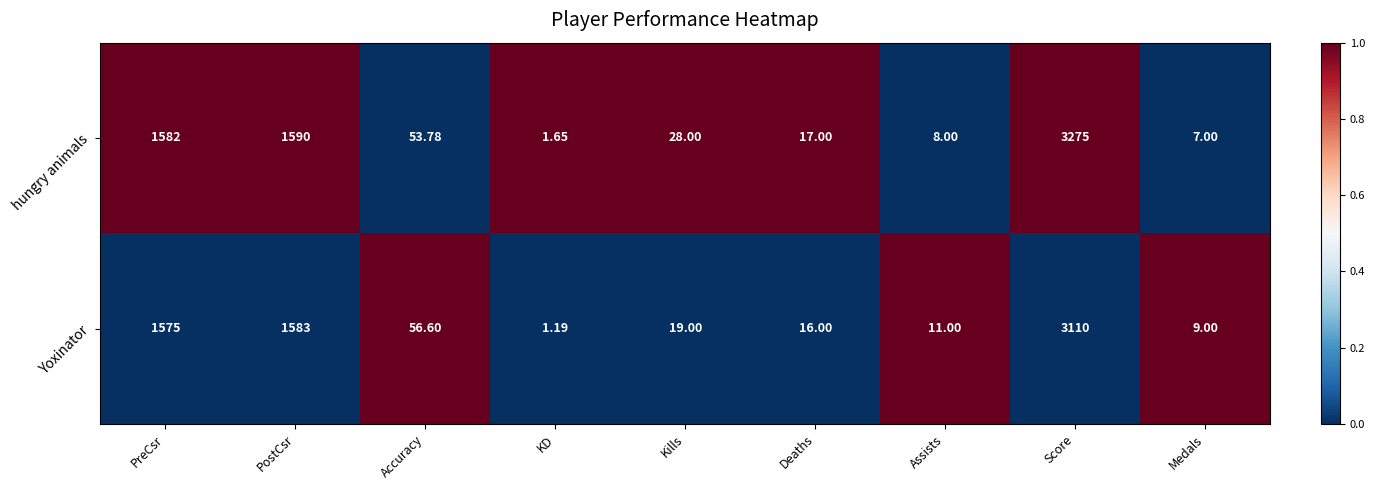

Which series changed the most between KD and Assists?

Yoxinator